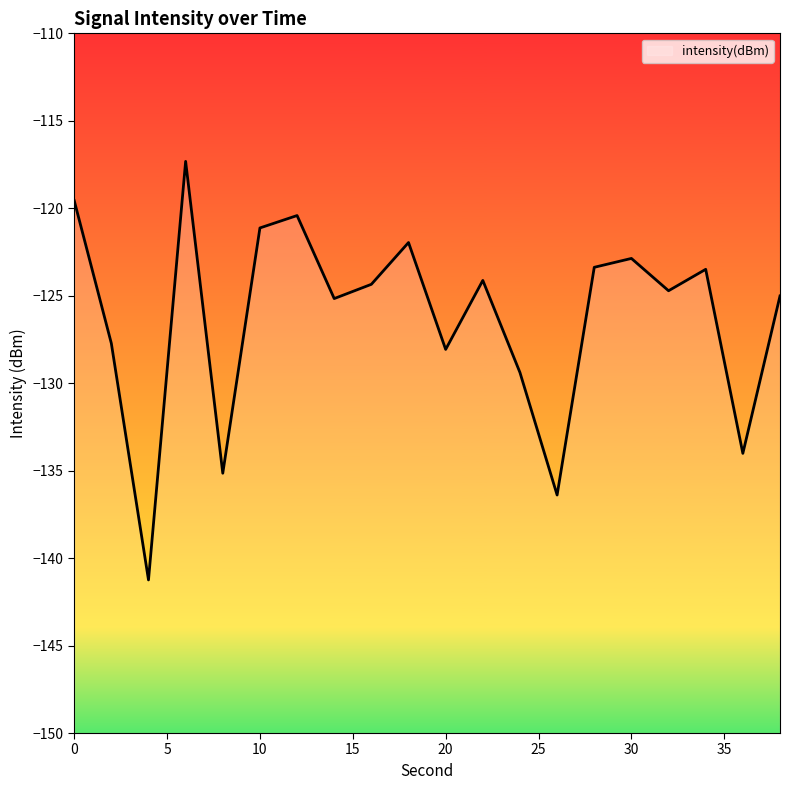

Rank the categories by value from highest to lowest.

6, 0, 12, 10, 18, 30, 28, 34, 22, 16, 32, 38, 14, 2, 20, 24, 36, 8, 26, 4